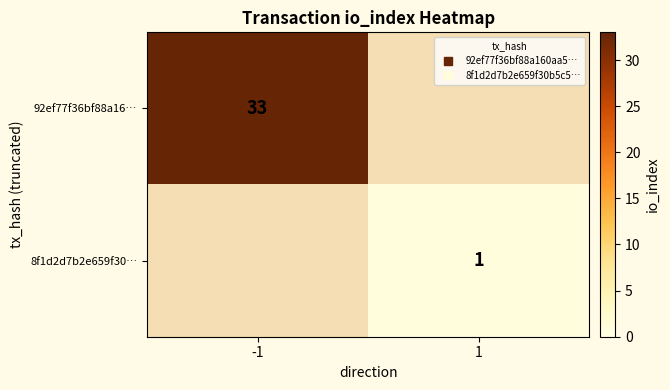

Is it true that 8f1d2d7b2e659f30… equals 1.0 at 1?

True